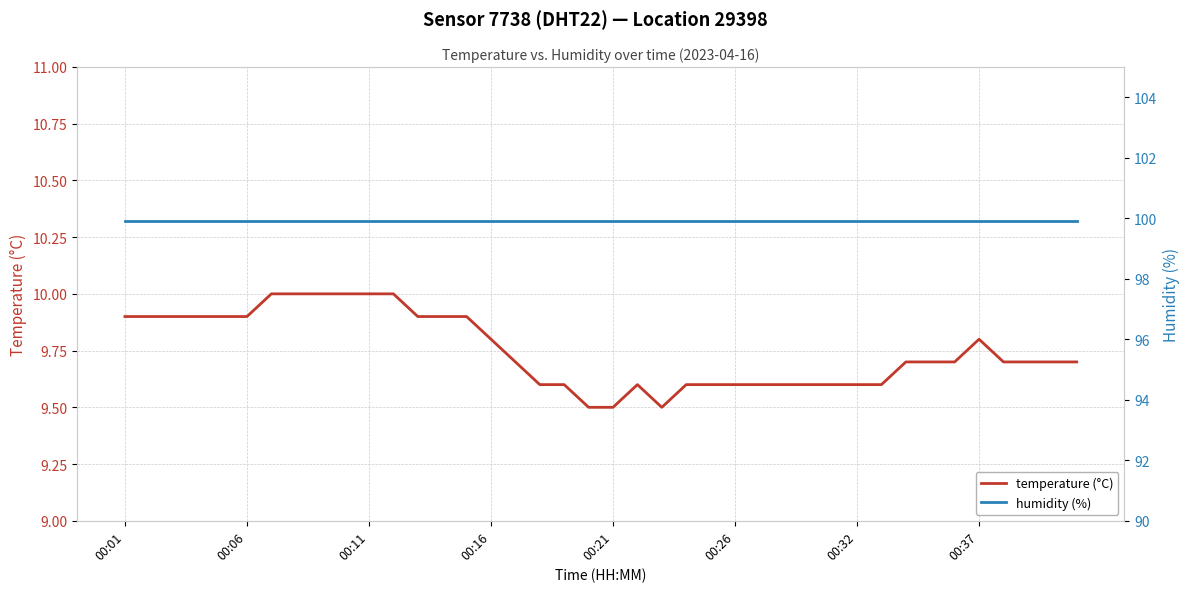

At how many categories does at least one series exceed 47?

40